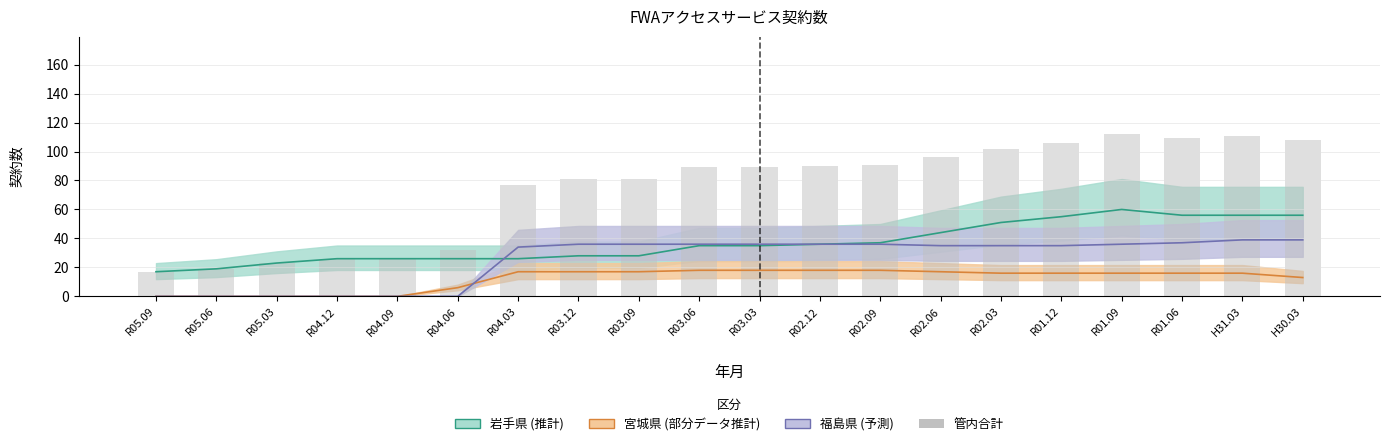

The chart shows a value of 128 at R02.12. True or false?

False